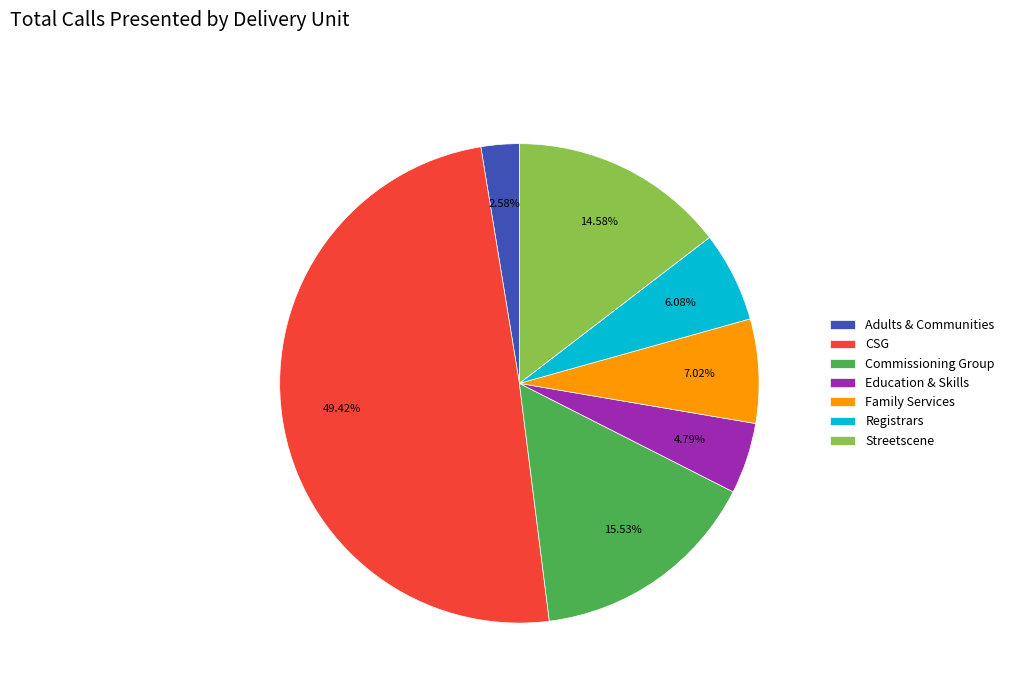

To the nearest percent, what is the average slice percentage?

14%